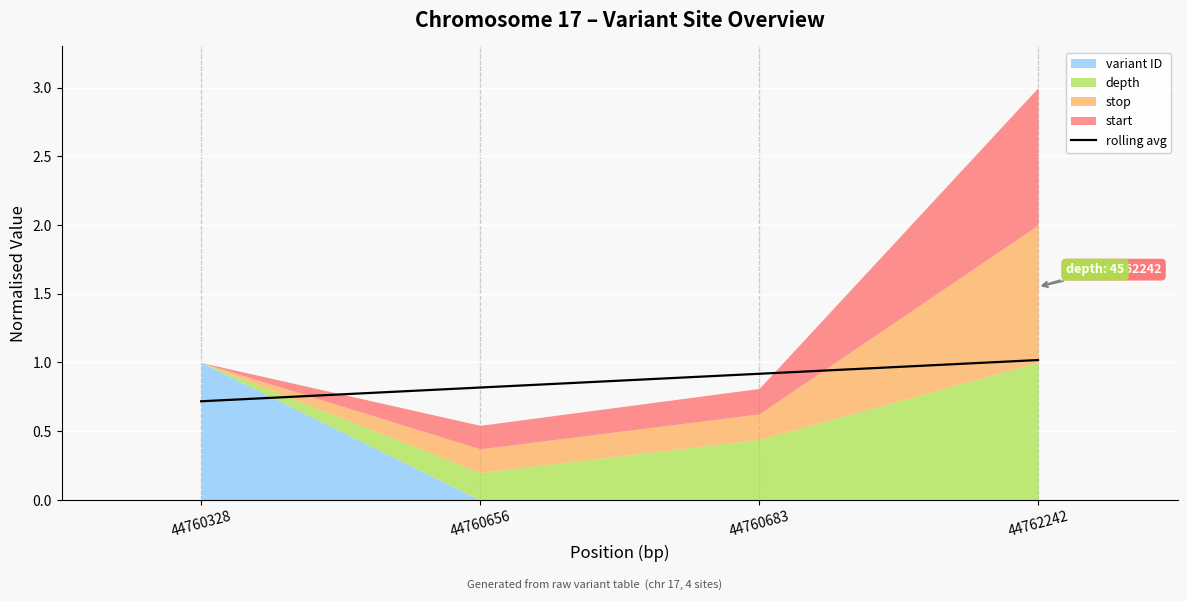

What is the value of the 2nd point from the left?

0.8